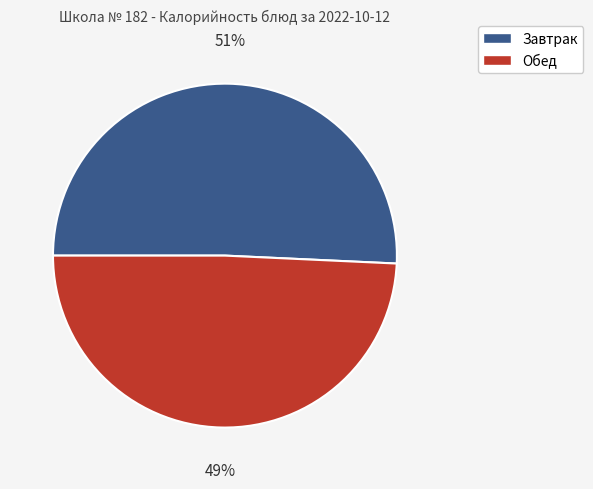

Does any single category account for the majority?

Yes